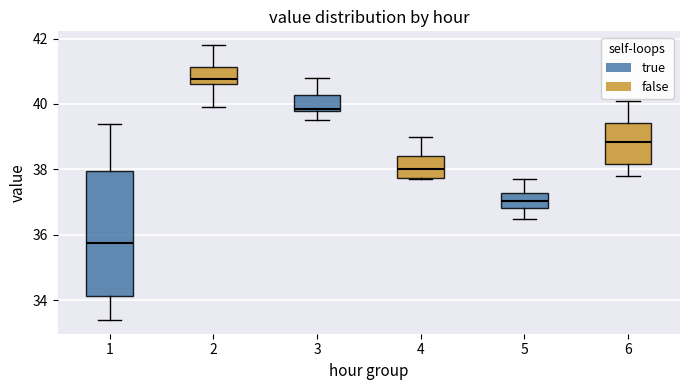

Reading left to right, read every box against the y-axis: the position of its median line, the range the box covers, and the ends of its whiskers. The values are not printed on the chart, so give them approximately, as read against the axis.

1: median 35.8, box 34.2 to 38.0, whiskers 33.4 to 39.4
2: median 40.8, box 40.6 to 41.2, whiskers 40.0 to 41.8
3: median 39.8, box 39.8 to 40.2, whiskers 39.6 to 40.8
4: median 38.0, box 37.8 to 38.4, whiskers 37.8 to 39.0
5: median 37.0, box 36.8 to 37.2, whiskers 36.6 to 37.8
6: median 38.8, box 38.2 to 39.4, whiskers 37.8 to 40.2